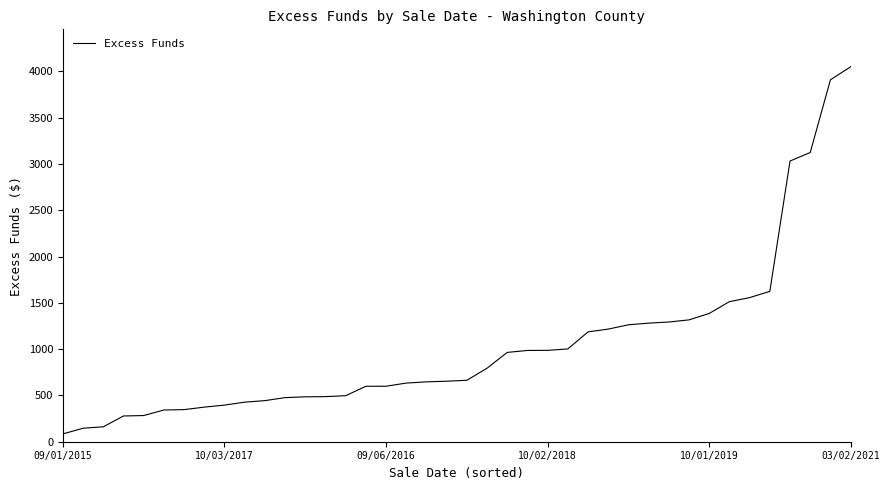

What is the maximum value shown in the chart?

4048.6